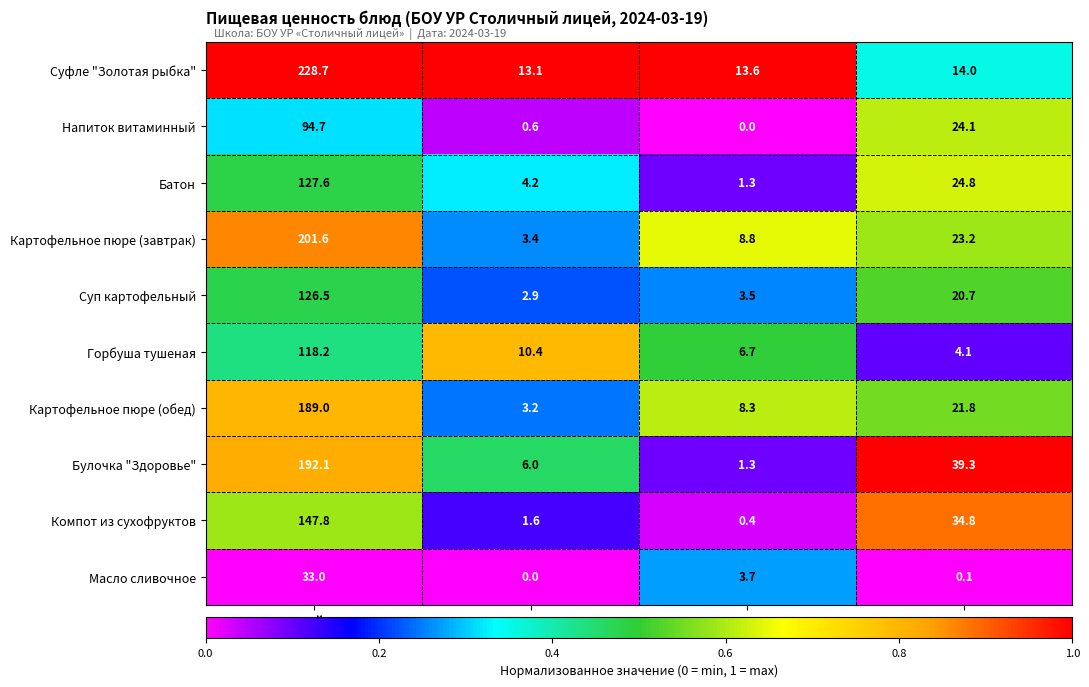

Which category has the highest value across all series?

Калорийность